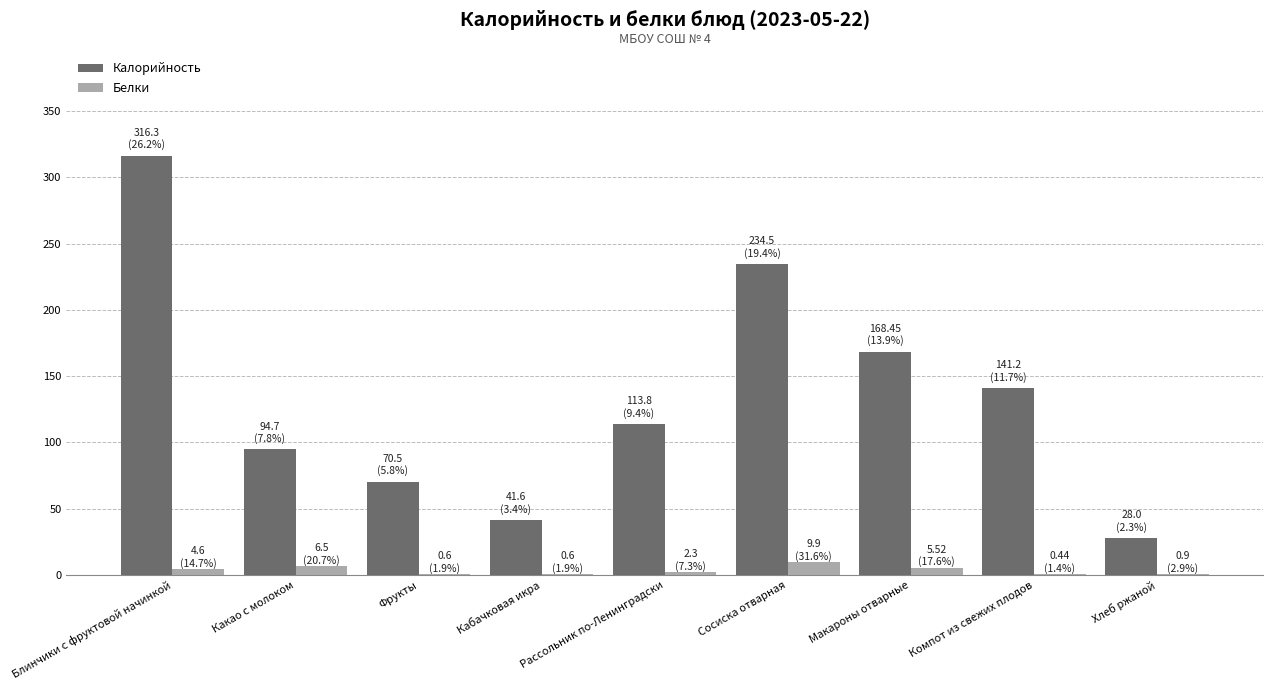

Which series changed the most between Какао с молоком and Макароны отварные?

Калорийность